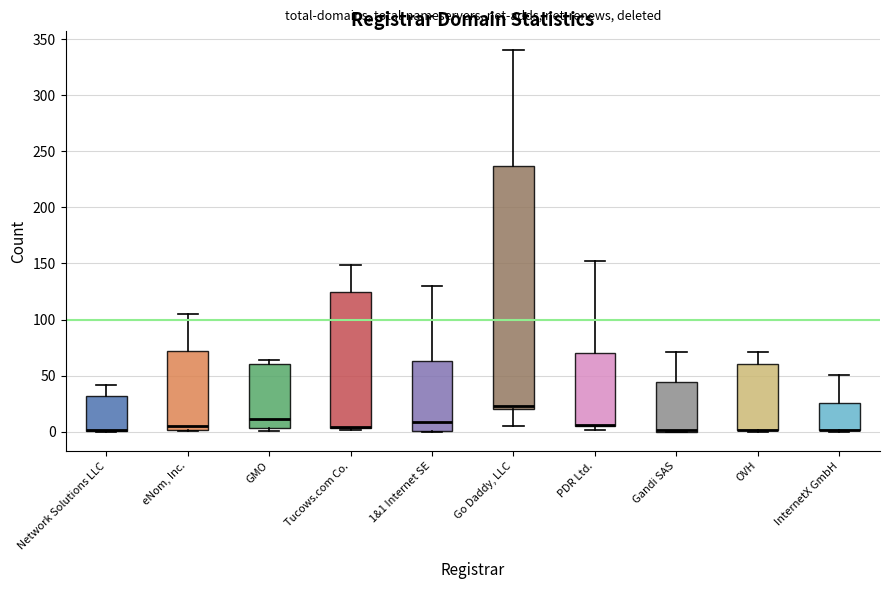

Comparing the boxes themselves (not the whiskers), which one is the tallest?

Go Daddy, LLC